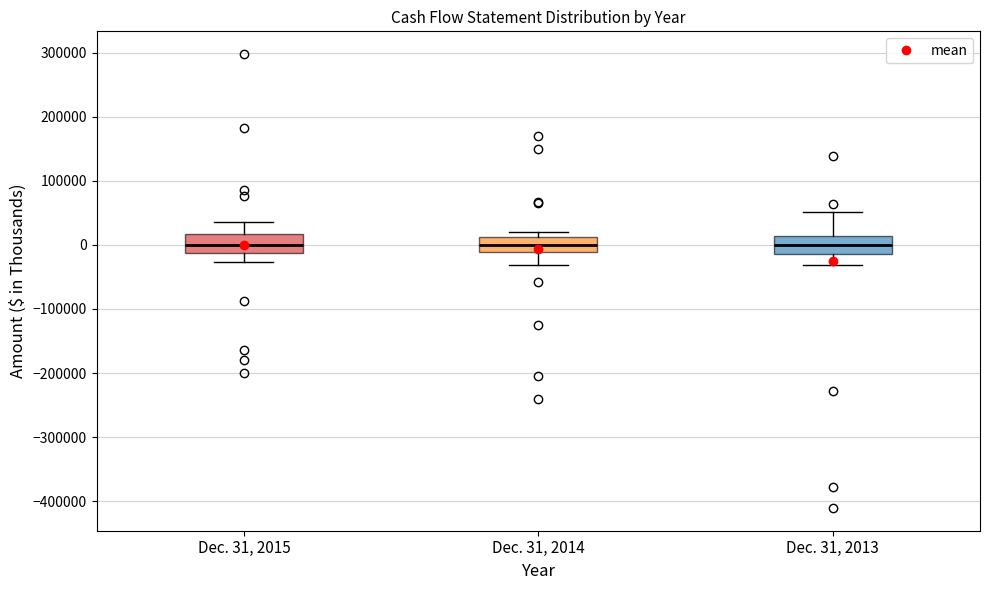

Reading left to right, transcribe this box plot: for each box, give where its median line is, the range the box spans, and where its two whiskers end, as read against the y-axis. The values are not printed on the chart, so give them approximately, as read against the axis.

Dec. 31, 2015: median 0, box -10000 to 20000, whiskers -30000 to 40000
Dec. 31, 2014: median 0, box -10000 to 10000, whiskers -30000 to 20000
Dec. 31, 2013: median 0, box -10000 to 10000, whiskers -30000 to 50000